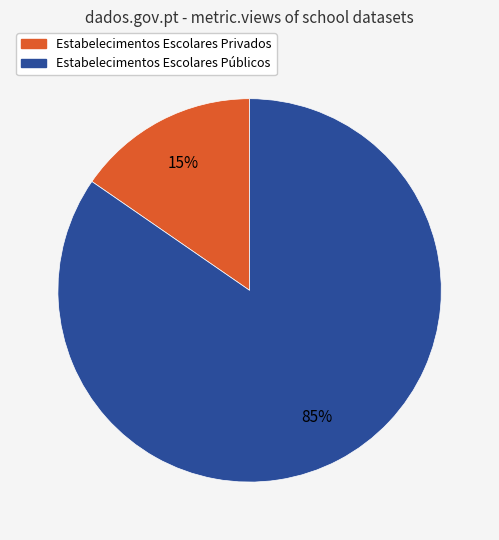

Count the number of slices in the pie.

2